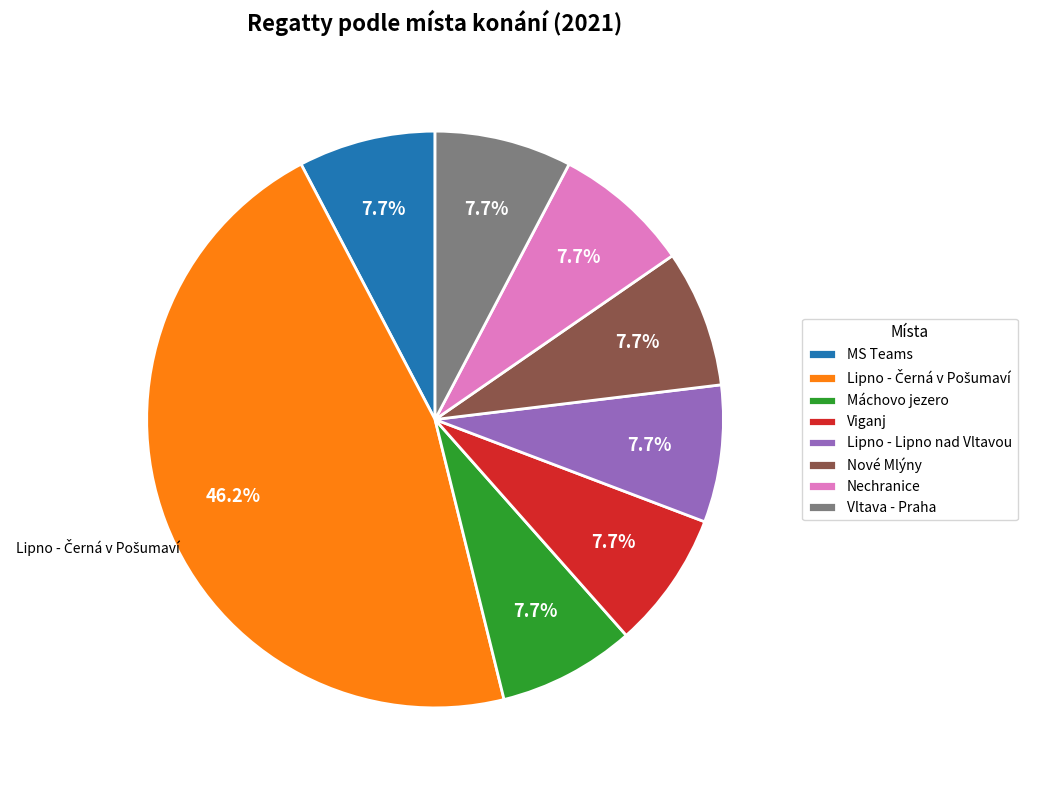

Do Lipno - Lipno nad Vltavou and Nové Mlýny together represent more than half of the pie?

No